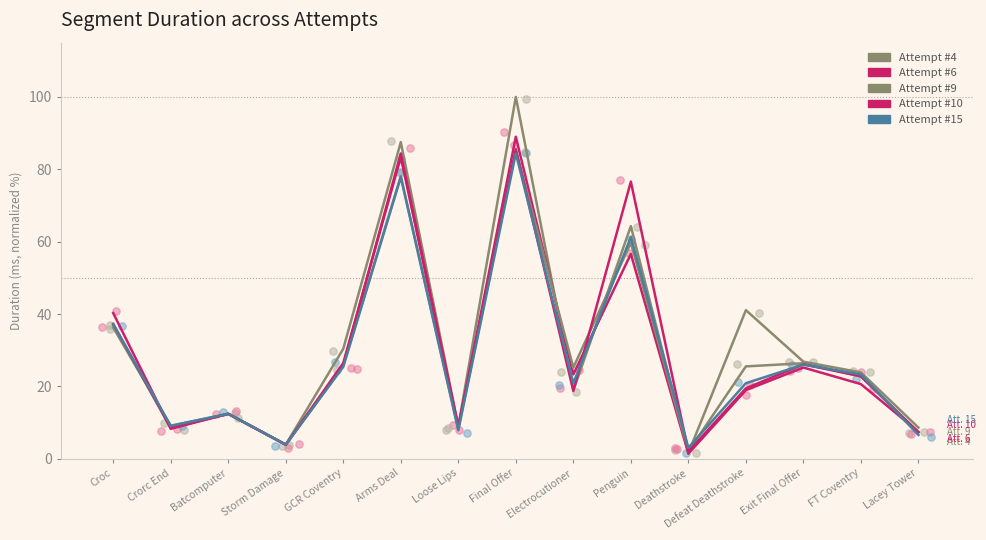

Which series has the largest Y range (max minus min)?

Attempt #4